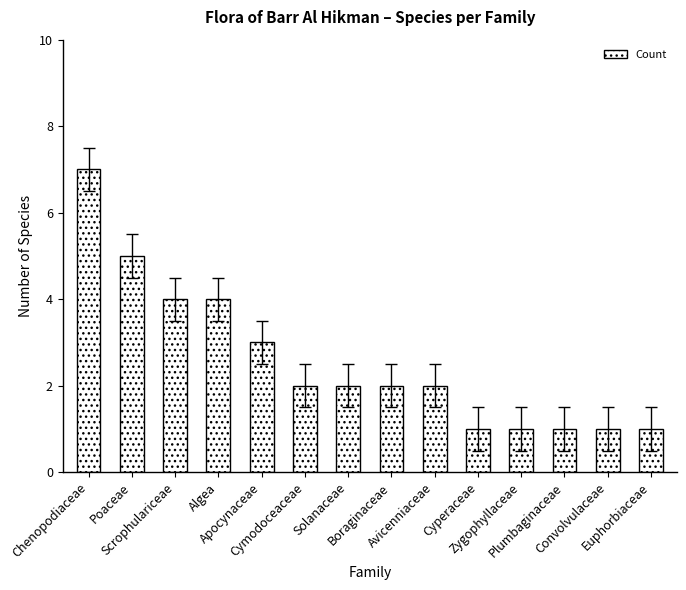

Reading left to right, list all the values displayed in this chart.

Chenopodiaceae=7	Poaceae=5	Scrophulariceae=4	Algea=4	Apocynaceae=3	Cymodoceaceae=2	Solanaceae=2	Boraginaceae=2	Avicenniaceae=2	Cyperaceae=1	Zygophyllaceae=1	Plumbaginaceae=1	Convolvulaceae=1	Euphorbiaceae=1